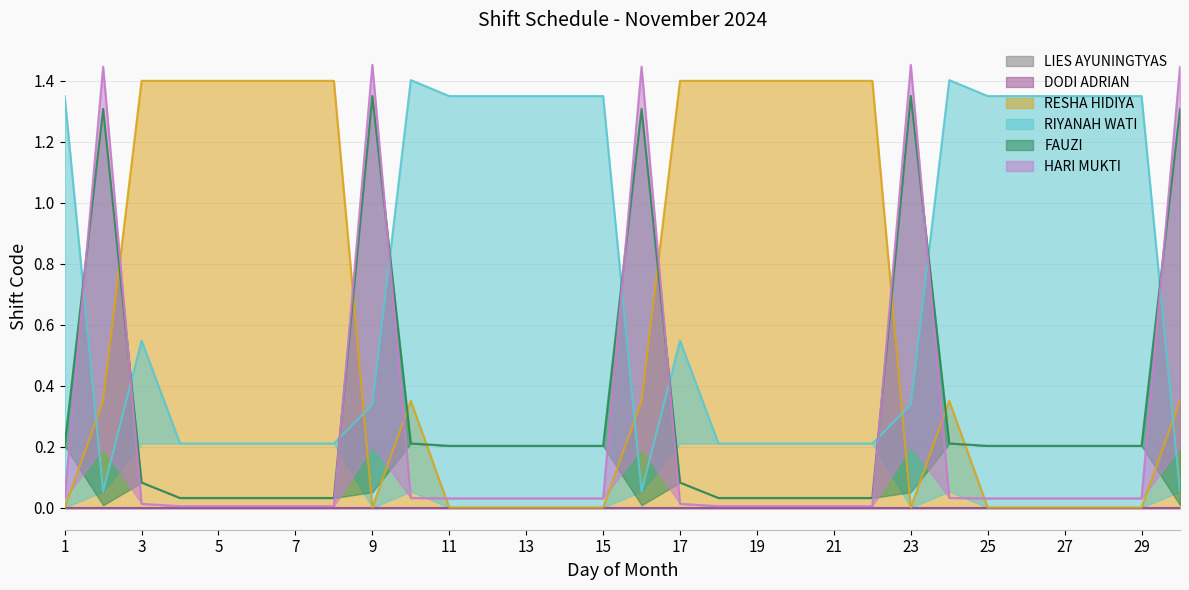

Is it true that RESHA HIDIYA equals 0.0 at 9?

True